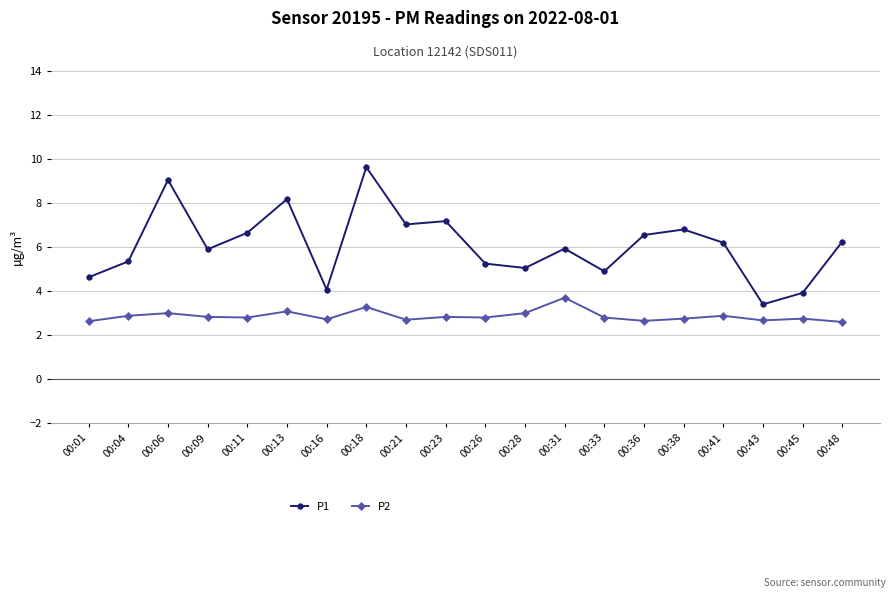

True or false: P1 has more than 1 interior local peaks.

True